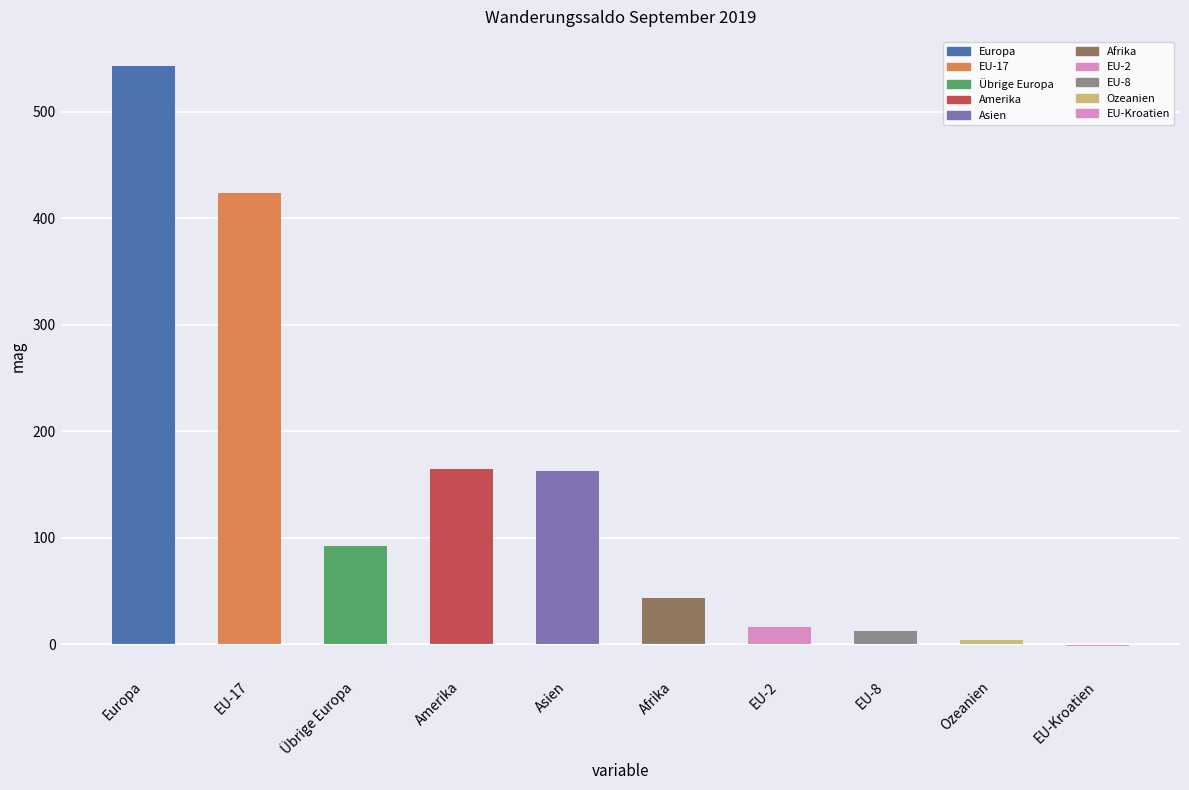

What is the change in value from EU-17 to Amerika?

-260